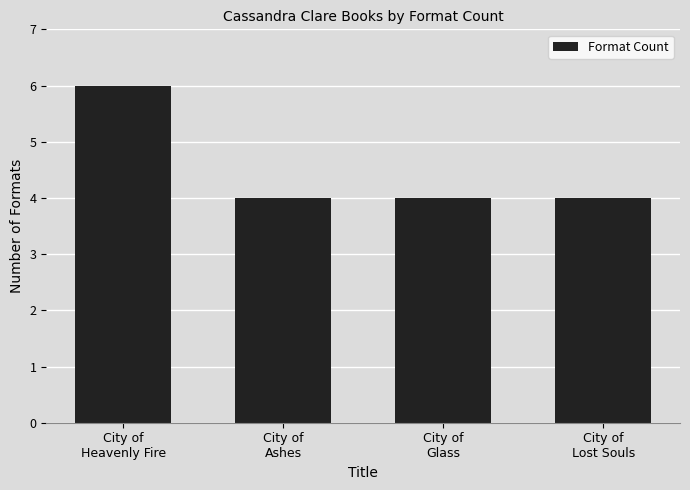

What is the greatest value displayed?

6